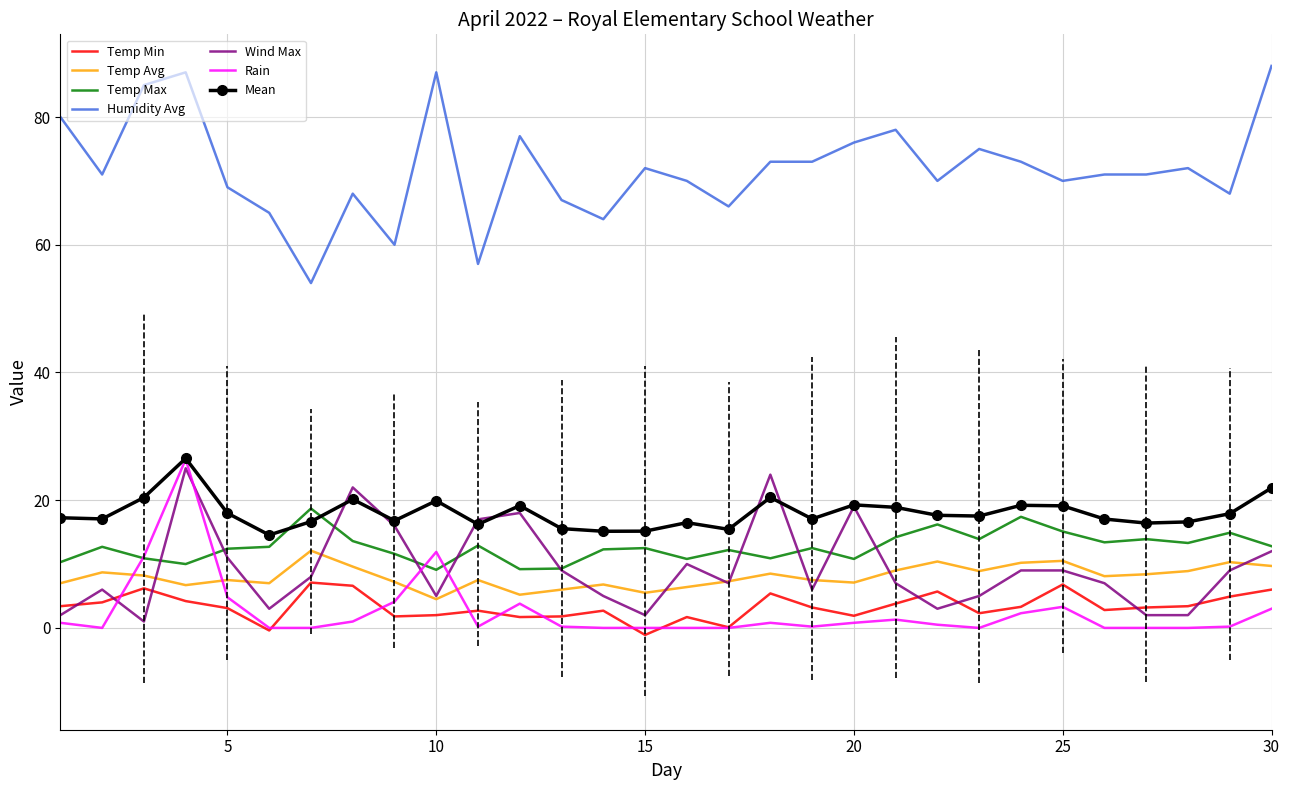

True or false: Humidity Avg and Temp Avg cross at least once.

False